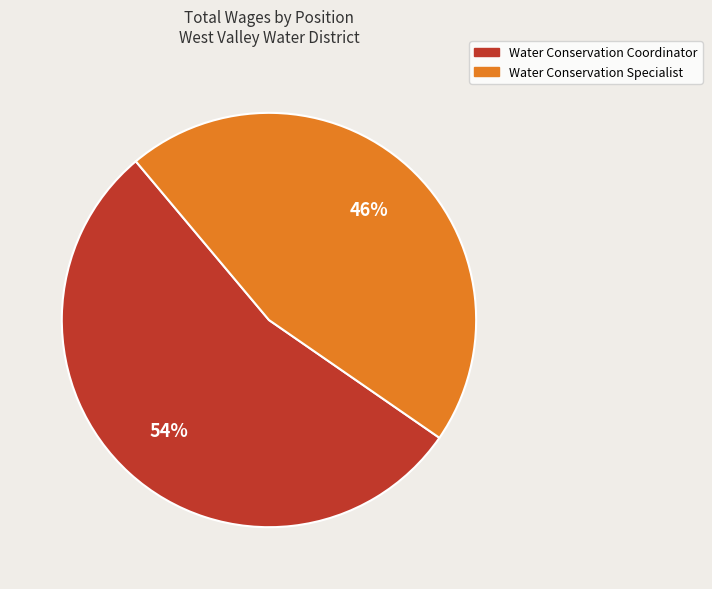

To the nearest percent, what is the combined percentage of Water Conservation Coordinator and Water Conservation Specialist?

100%